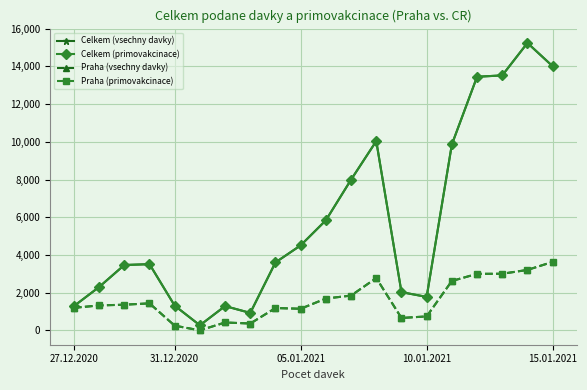

At which category does Praha (vsechny davky) reach its first local peak?

10.01.2021